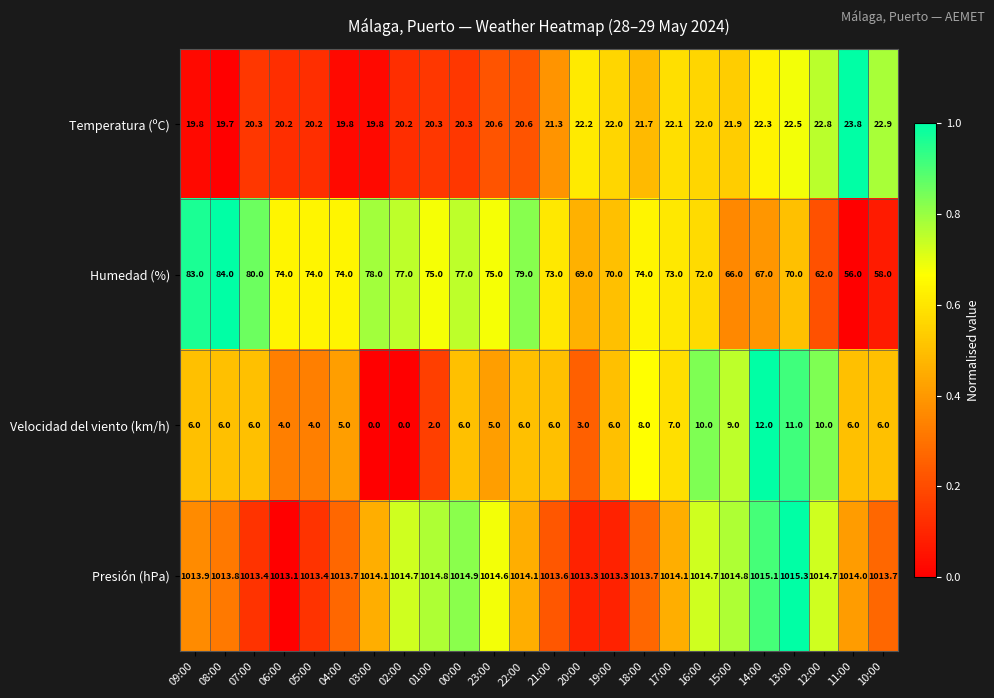

Which category has the lowest value in the Humedad (%) series?

11:00